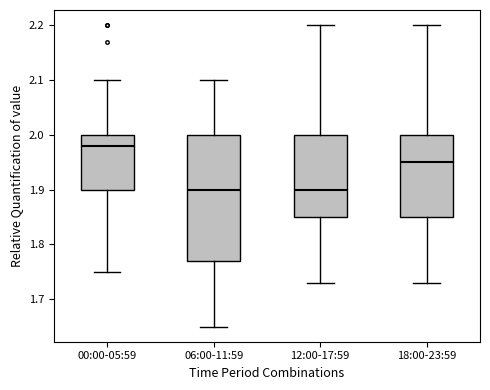

Where does the upper whisker of the box for 18:00-23:59 end on the y-axis? The values are not printed on the chart, so give them approximately, as read against the axis.

2.20